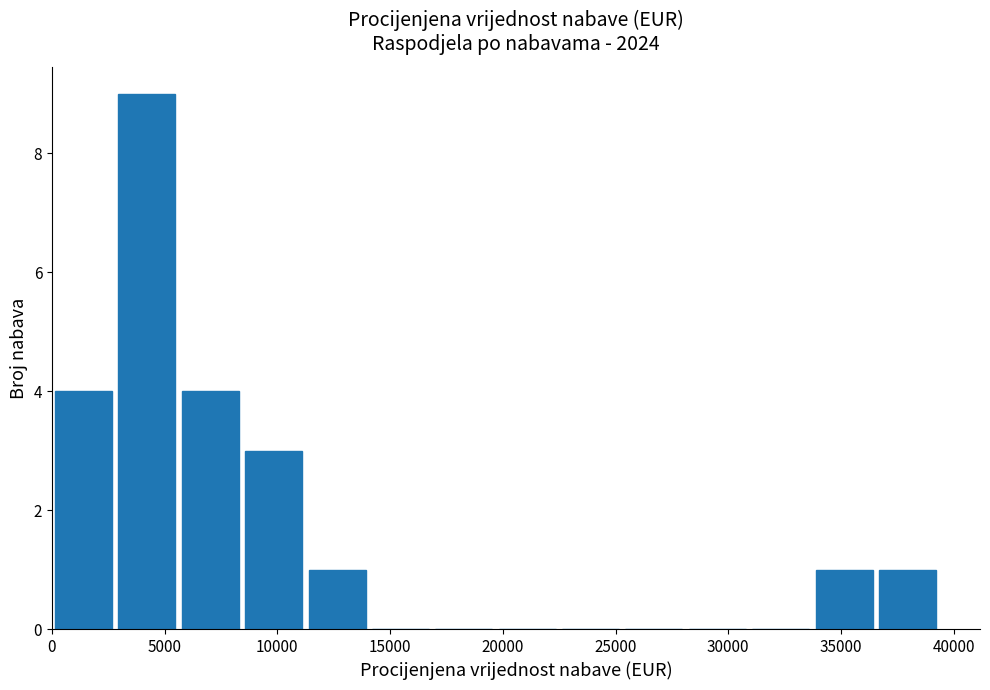

Reading left to right, transcribe this chart: for each bar, give the range it covers on the x-axis and its height. Neither the bar edges nor the heights are printed on the chart, so give them approximately, as read against the axes.

0 to 3000: 4
3000 to 5500: 9
5500 to 8500: 4
8500 to 11000: 3
11000 to 14000: 1
14000 to 17000: 0
17000 to 19500: 0
19500 to 22500: 0
22500 to 25500: 0
25500 to 28000: 0
28000 to 31000: 0
31000 to 33500: 0
33500 to 36500: 1
36500 to 39500: 1